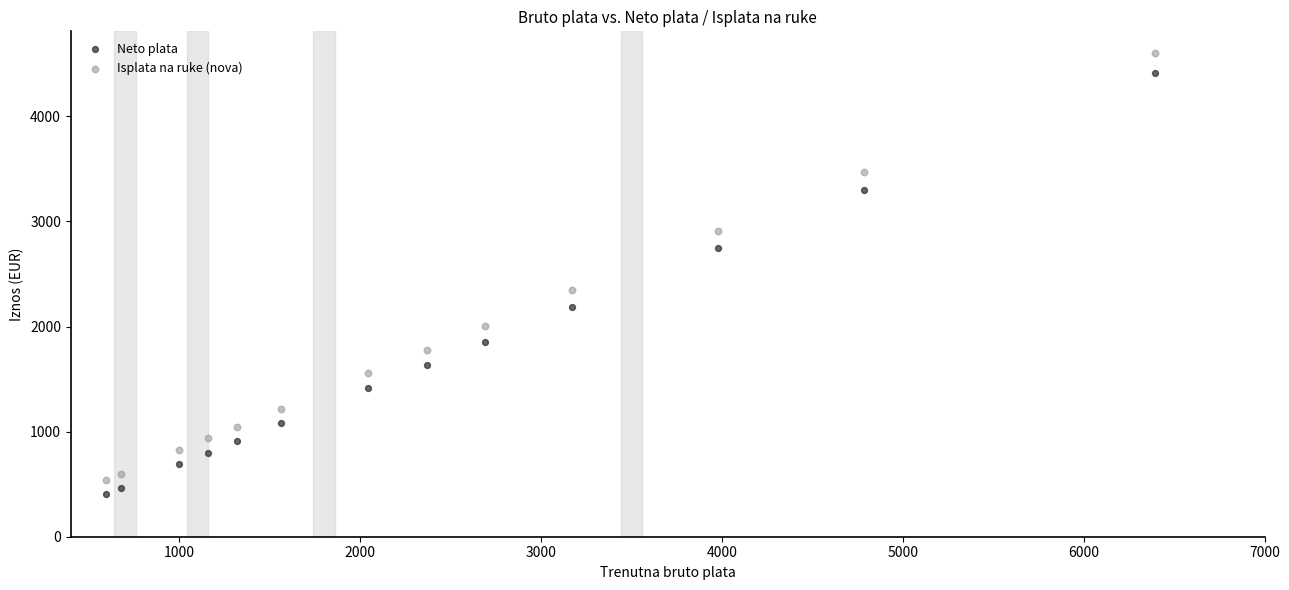

Which series reaches the maximum Y coordinate?

Isplata na ruke (nova)